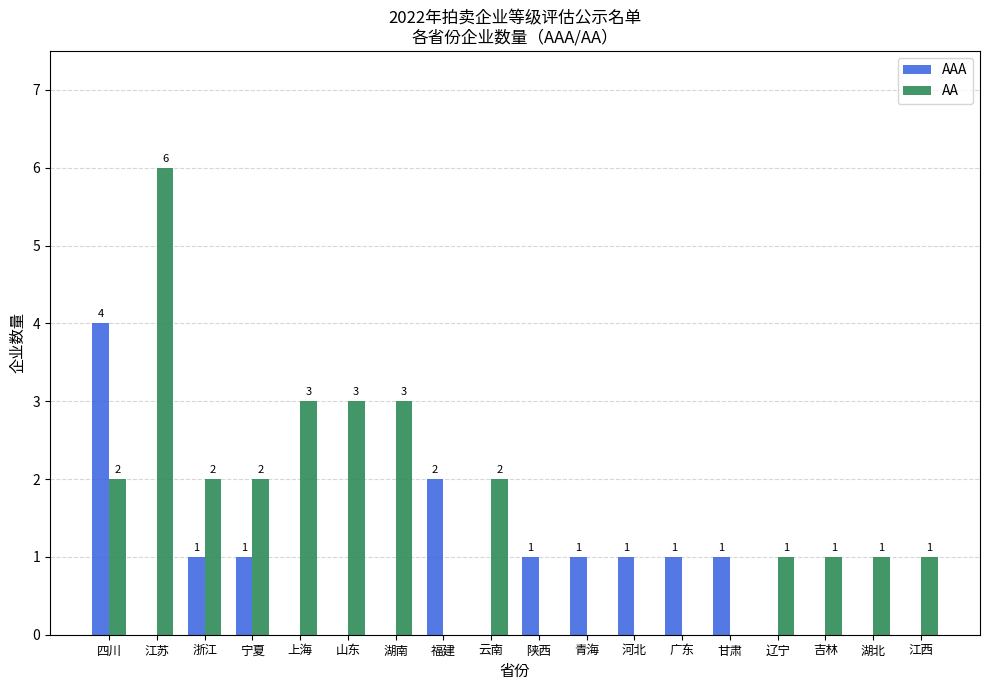

Between 江苏 and 福建, which series saw the biggest shift?

AA